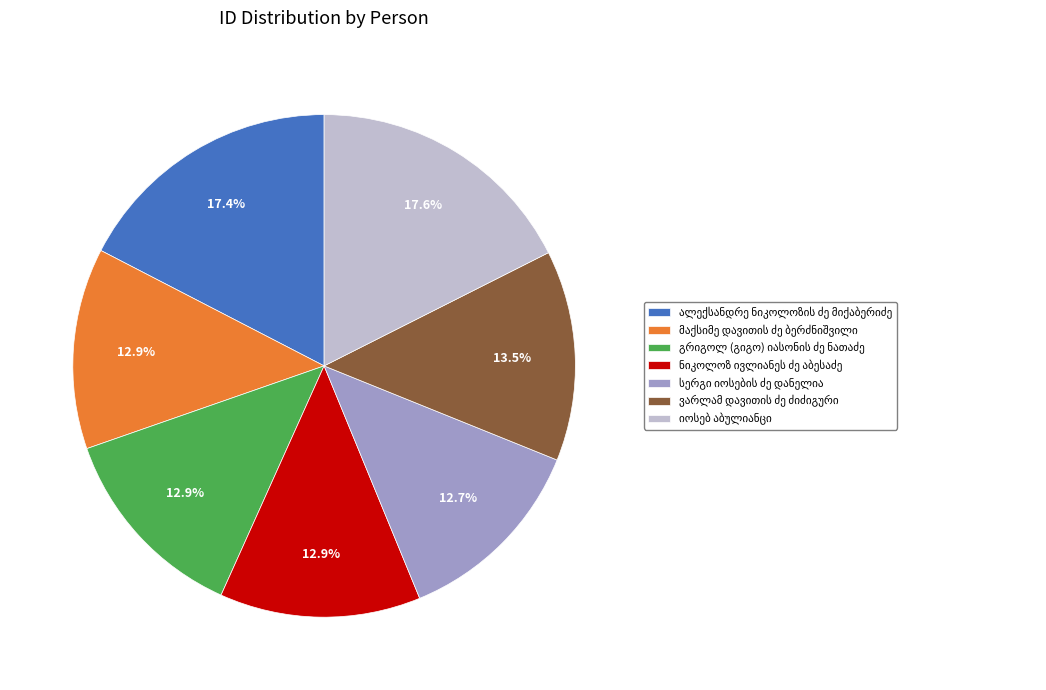

Is there a majority slice in this chart?

No